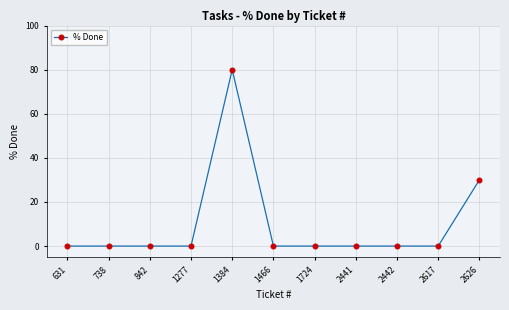

How many series are shown in this chart?

1